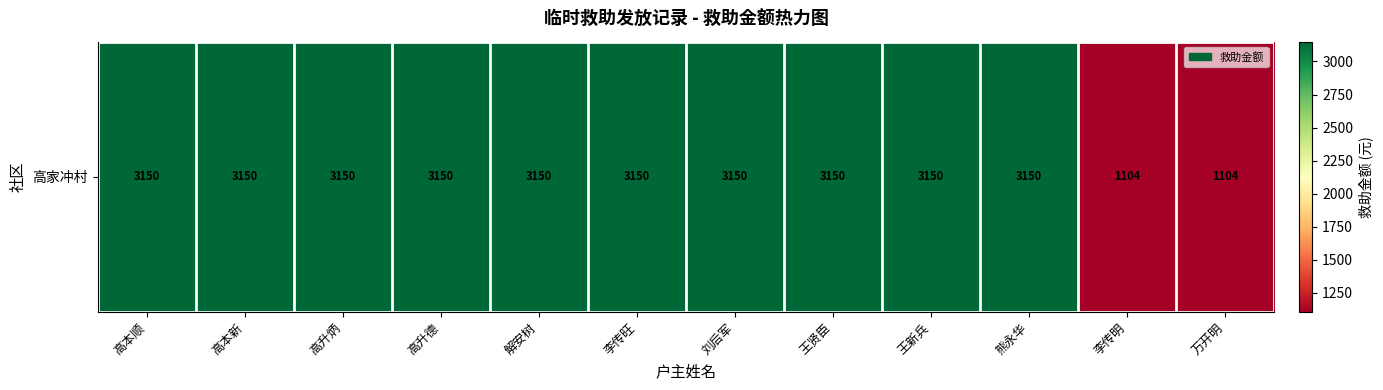

True or false: the data shows 5492 at 高升德.

False